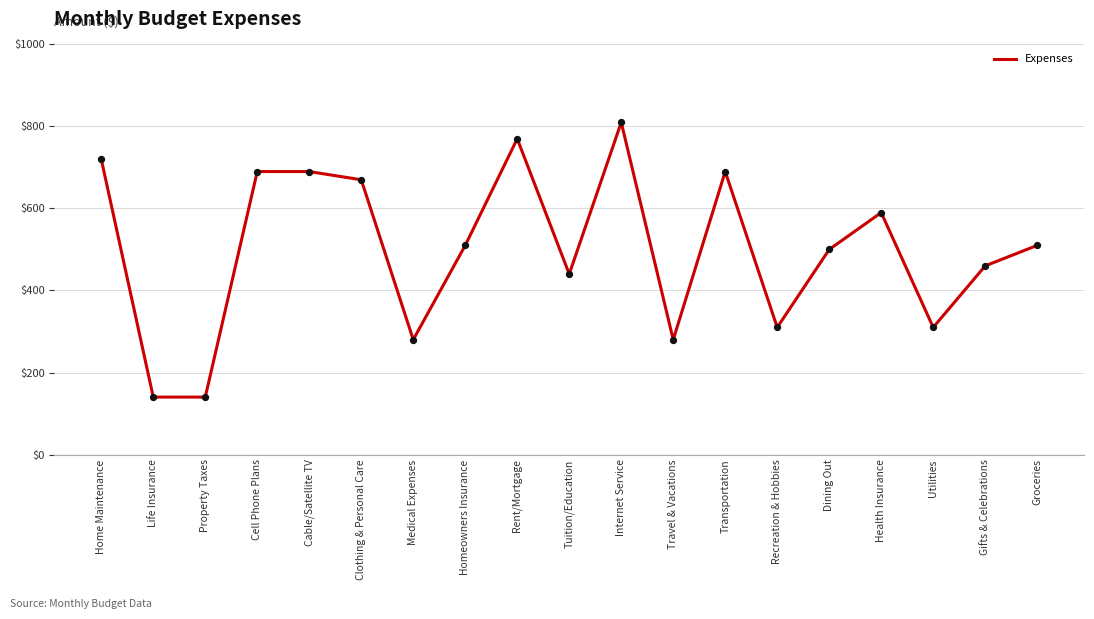

What is the change in value from Property Taxes to Internet Service?

+670